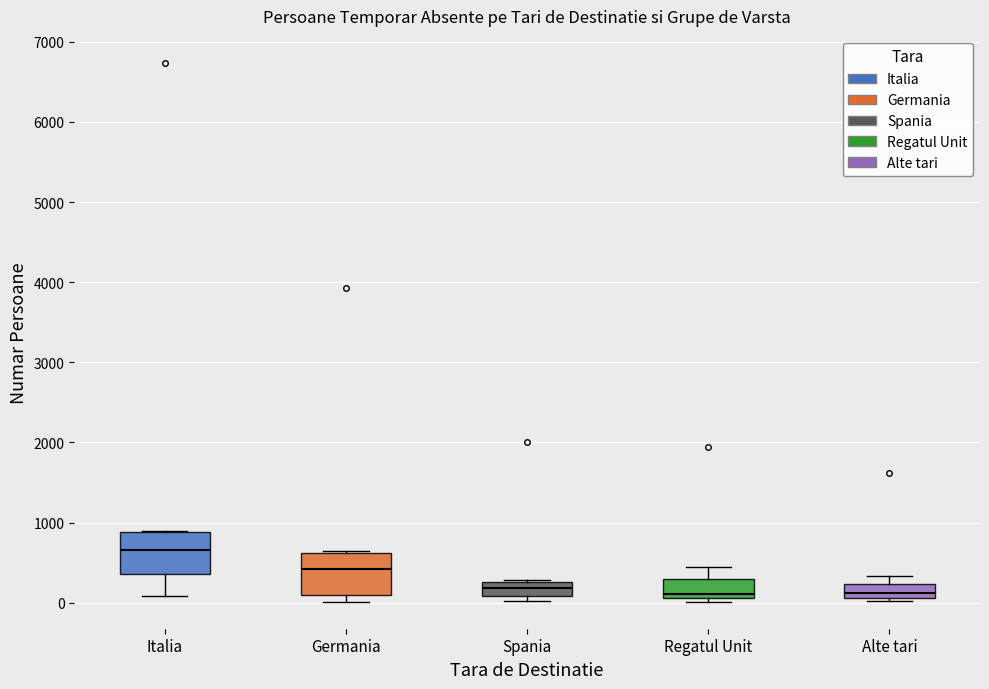

Where is the lower edge of the box for Alte tari on the y-axis? The values are not printed on the chart, so give them approximately, as read against the axis.

100